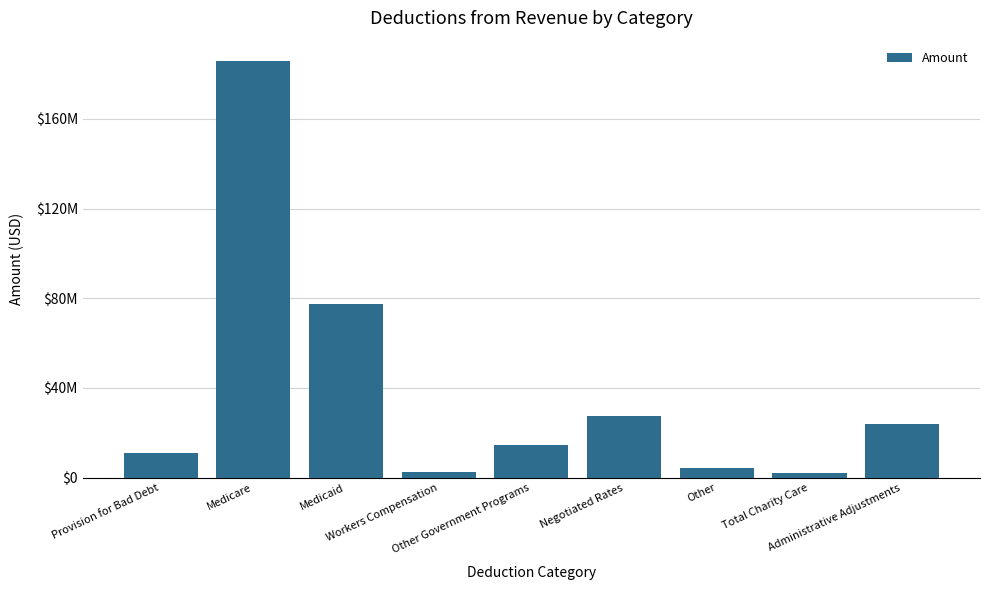

Reading right to left, list all the values displayed in this chart.

Administrative Adjustments=23772345.9	Total Charity Care=2225852.0	Other=4056658.1	Negotiated Rates=27549991.4	Other Government Programs=14659098.6	Workers Compensation=2649008.1	Medicaid=77407867.3	Medicare=185647866.2	Provision for Bad Debt=11185810.3